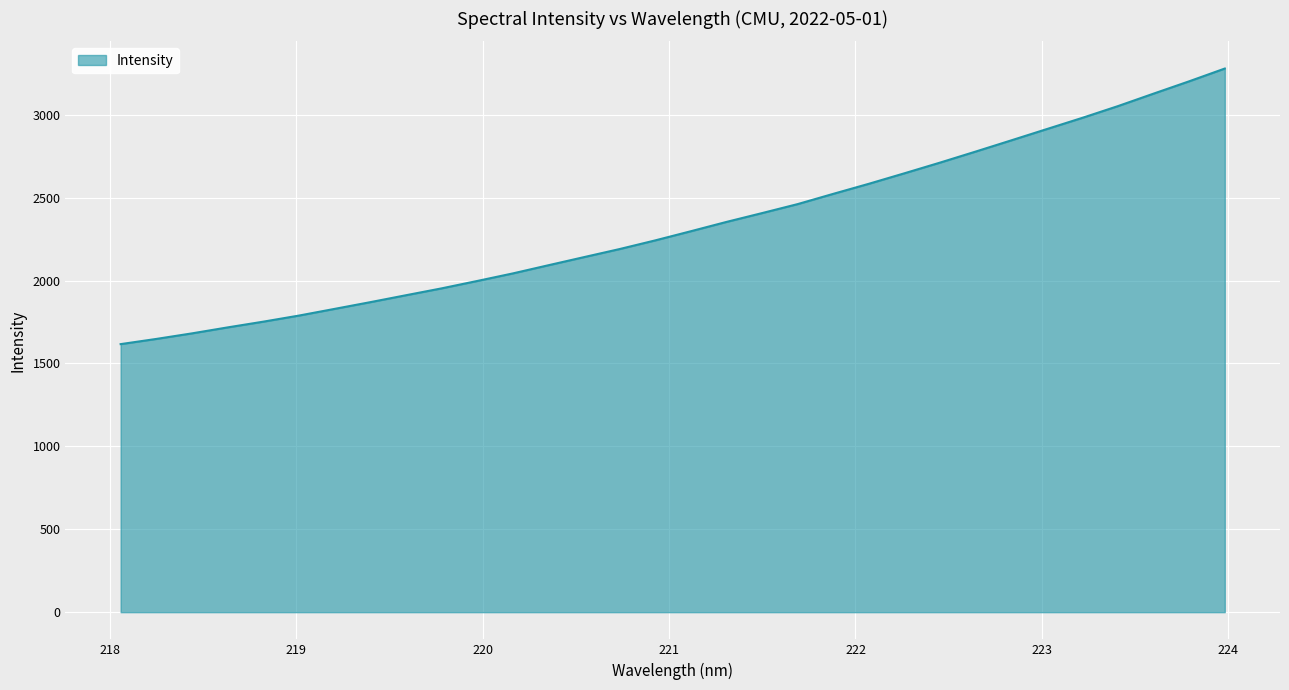

Reading right to left, list all the values displayed in this chart.

3278.4	3201.6	3127.2	3052.1	2981.3	2913.5	2845.3	2777.8	2711.3	2646.9	2583.5	2522.8	2461.0	2406.7	2353.5	2297.3	2242.1	2189.9	2141.2	2092.2	2042.8	1997.2	1952.6	1911.2	1869.5	1828.9	1788.6	1751.9	1717.3	1681.3	1647.8	1616.5